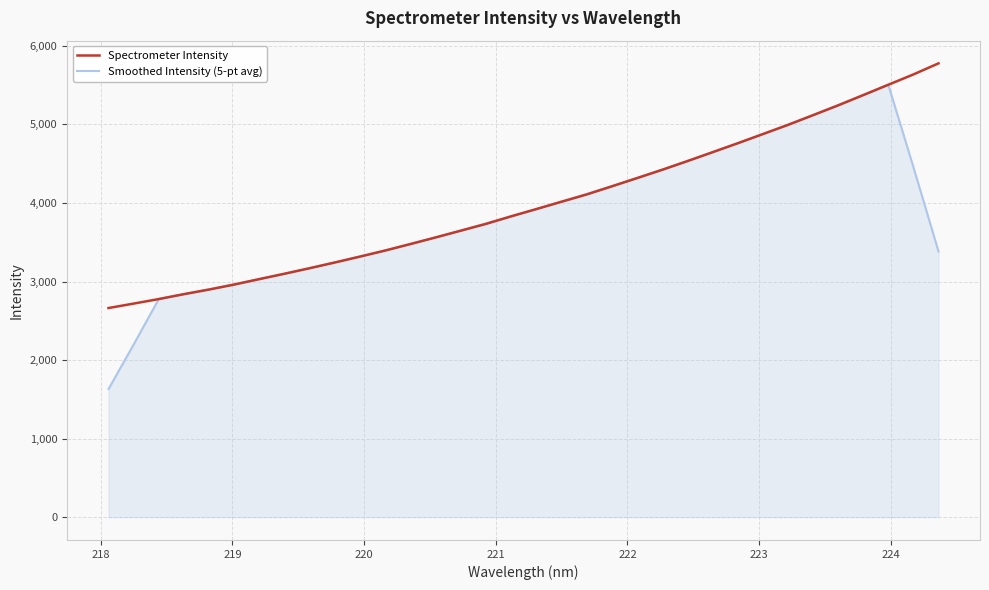

What is the sum of all Spectrometer Intensity values?

135817.8